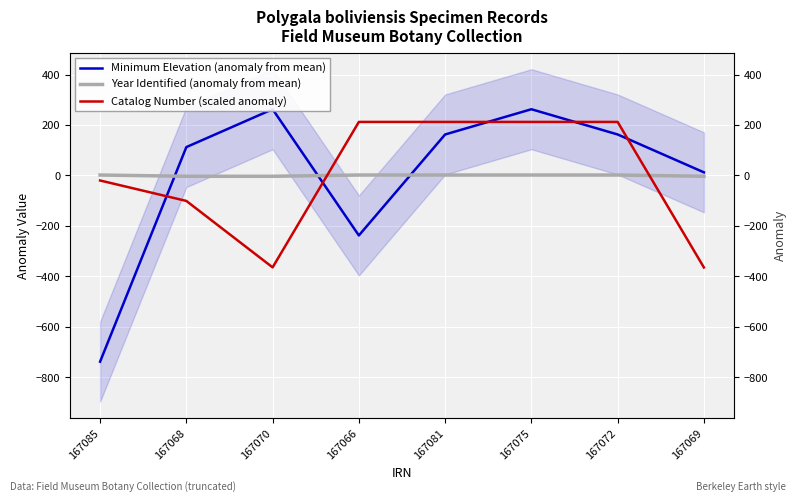

Which category has the lowest value across all series?

167085